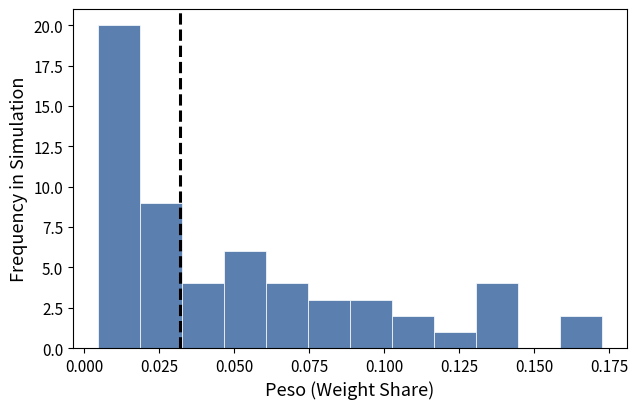

Read against the x-axis, roughly where is the centre of the tallest bar?

0.010